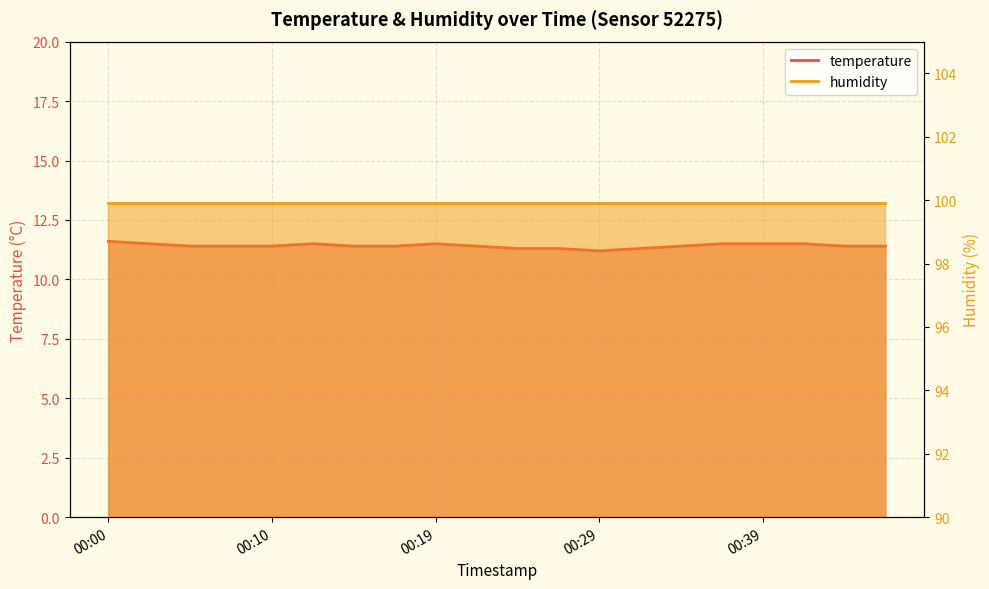

Reading left to right, extract all data points from this chart.

11.6	11.5	11.4	11.4	11.4	11.5	11.4	11.4	11.5	11.4	11.3	11.3	11.2	11.3	11.4	11.5	11.5	11.5	11.4	11.4